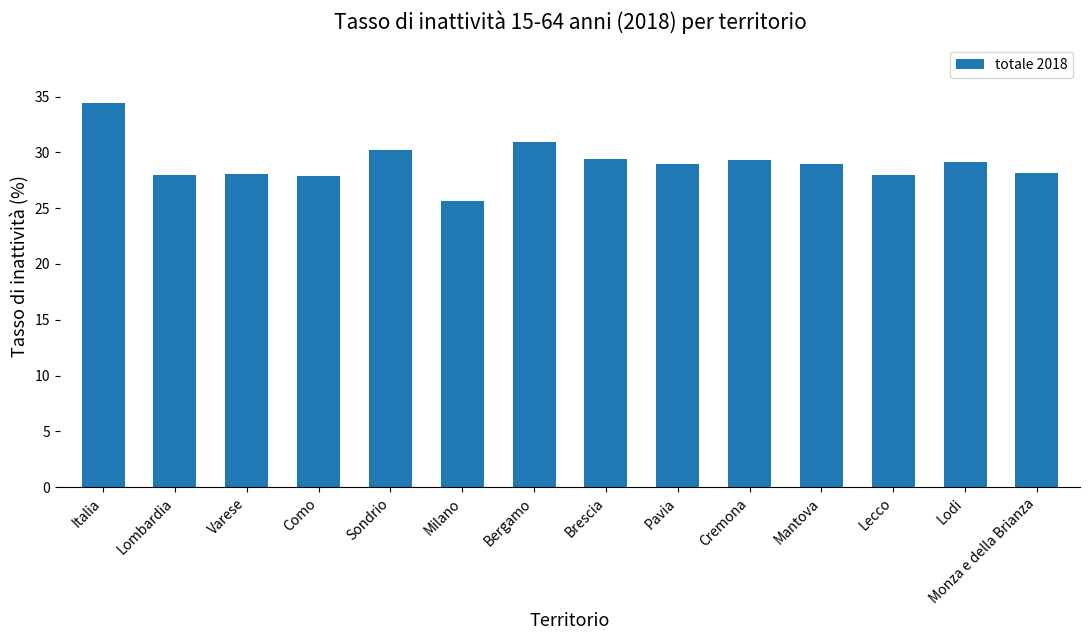

What is the average value?

29.1